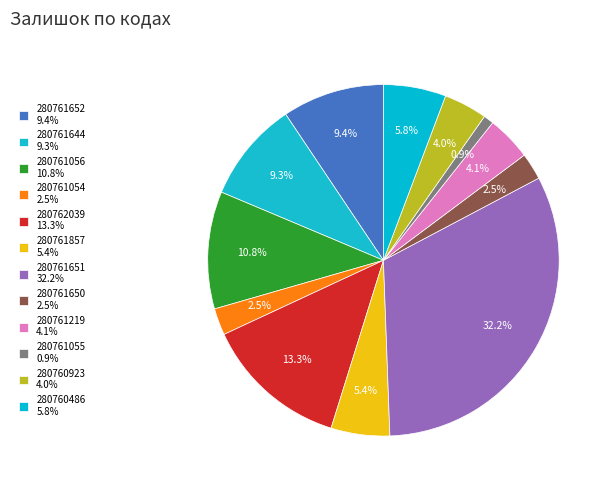

What is the ratio of the value at 280761219 to the value at 280761650?

1.7